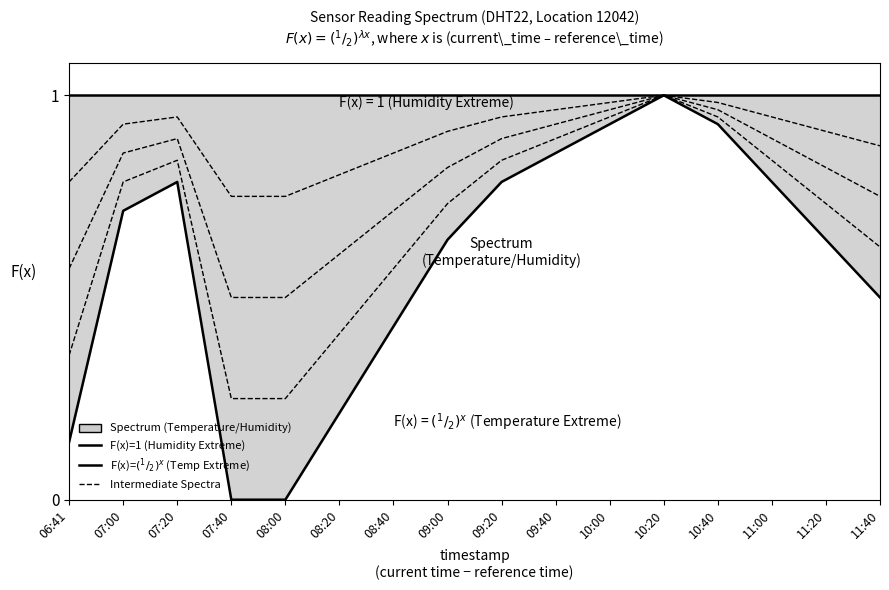

Which has a higher value, 08:20 or 07:00?

07:00